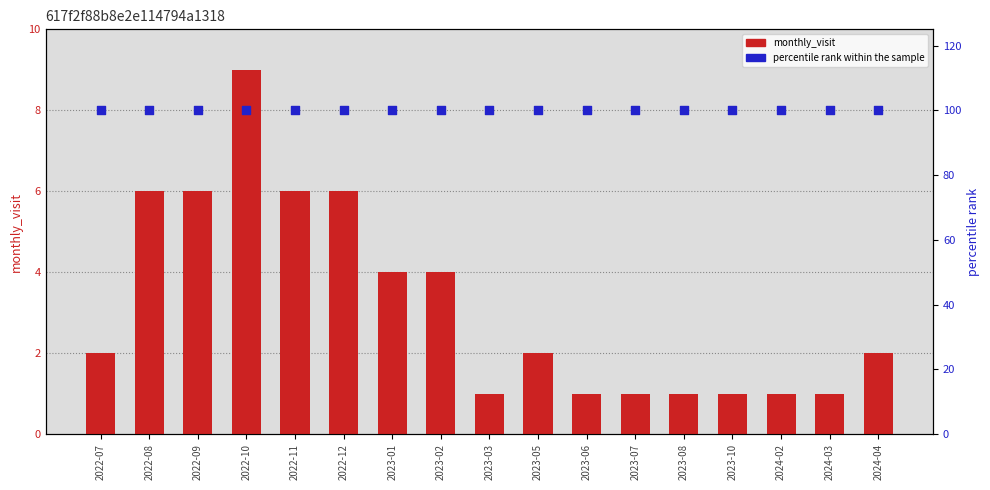

What are all the series names shown in the legend?

monthly_visit, percentile rank within the sample